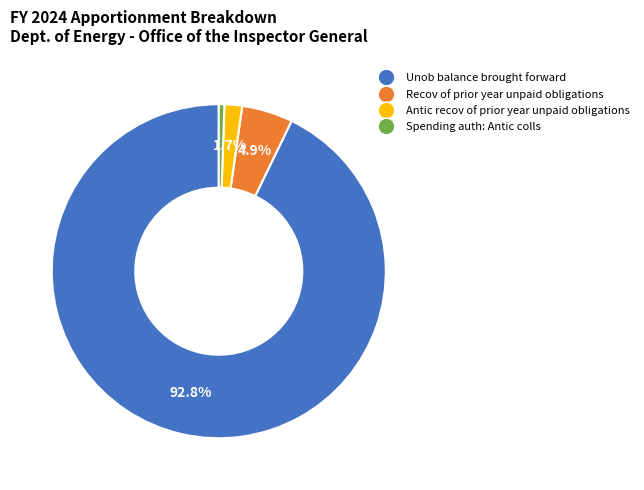

Between Unob balance brought forward and Spending auth: Antic colls, which is larger?

Unob balance brought forward